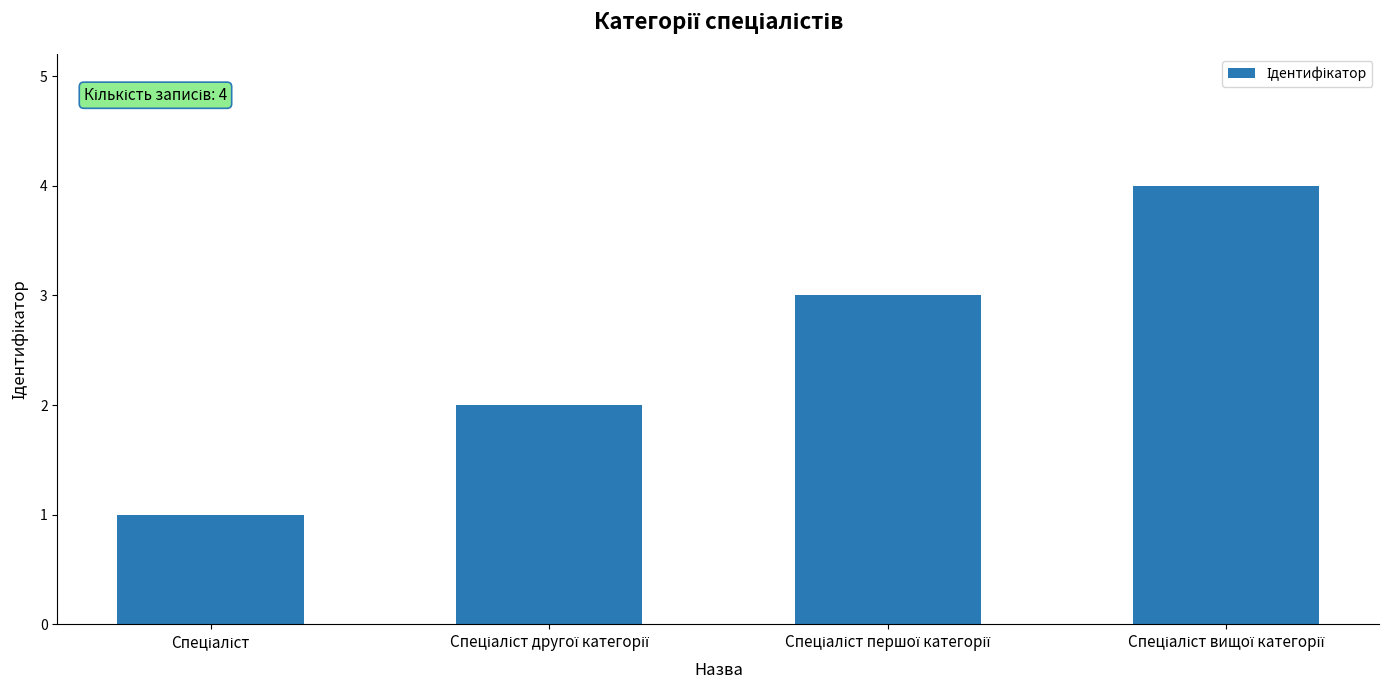

What is the greatest value displayed?

4